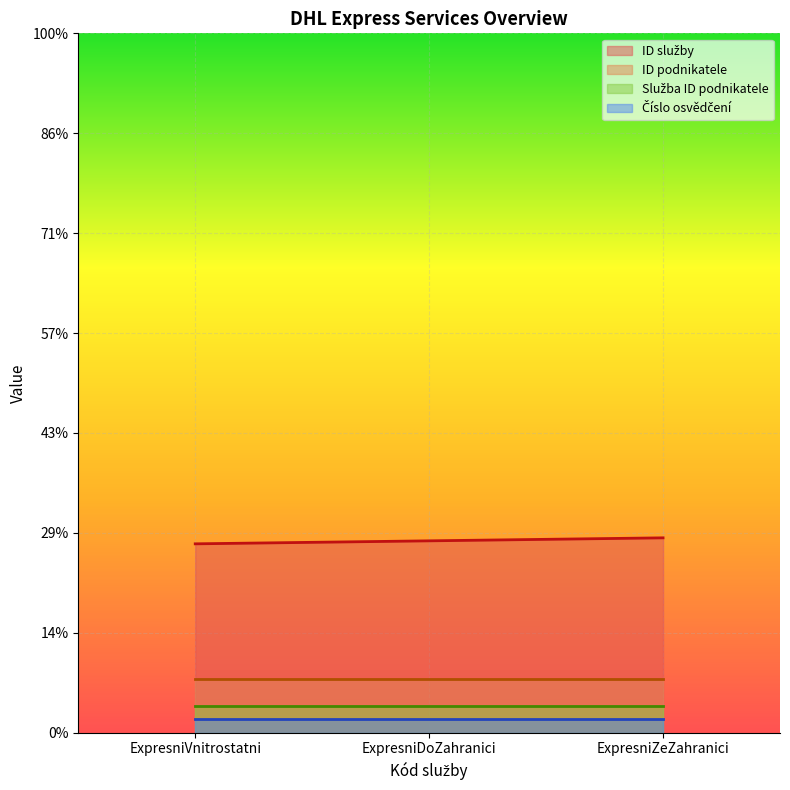

Does the chart display data point markers on the line(s)?

No